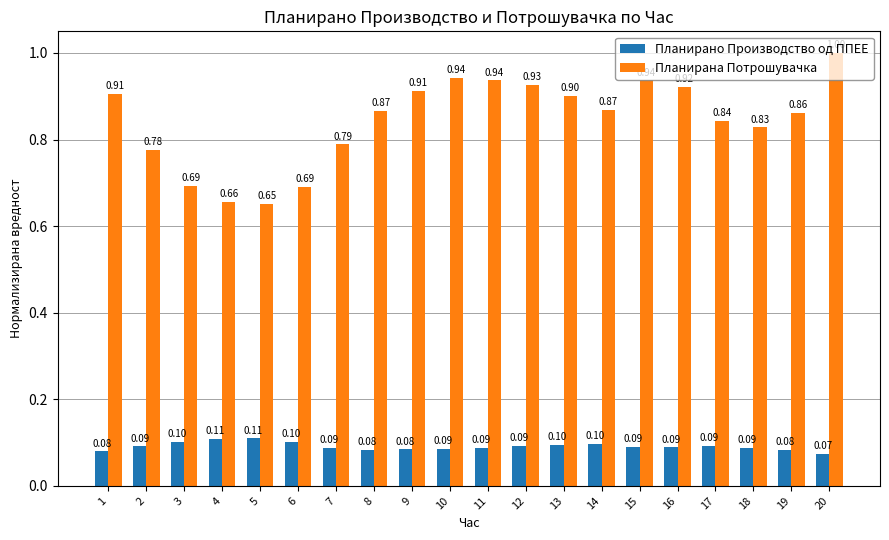

Between 1 and 18, which series saw the biggest shift?

Планирана Потрошувачка